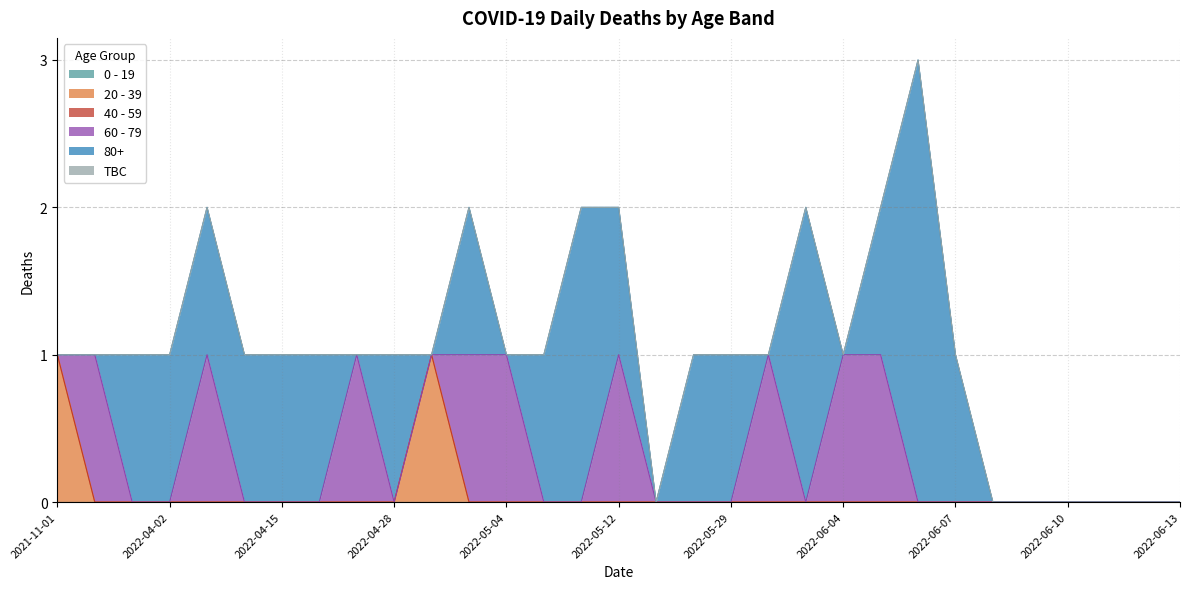

Reading right to left, transcribe all the data shown in this chart.

0 - 19: 2022-06-13=0	2022-06-12=0	2022-06-11=0	2022-06-10=0	2022-06-09=0	2022-06-08=0	2022-06-07=0	2022-06-06=0	2022-06-05=0	2022-06-04=0	2022-05-31=0	2022-05-30=0	2022-05-29=0	2022-05-20=0	2022-05-15=0	2022-05-12=0	2022-05-10=0	2022-05-05=0	2022-05-04=0	2022-05-03=0	2022-05-02=0	2022-04-28=0	2022-04-24=0	2022-04-19=0	2022-04-15=0	2022-04-13=0	2022-04-05=0	2022-04-02=0	2022-03-30=0	2022-01-02=0	2021-11-01=0
20 - 39: 2022-06-13=0	2022-06-12=0	2022-06-11=0	2022-06-10=0	2022-06-09=0	2022-06-08=0	2022-06-07=0	2022-06-06=0	2022-06-05=0	2022-06-04=0	2022-05-31=0	2022-05-30=0	2022-05-29=0	2022-05-20=0	2022-05-15=0	2022-05-12=0	2022-05-10=0	2022-05-05=0	2022-05-04=0	2022-05-03=0	2022-05-02=1	2022-04-28=0	2022-04-24=0	2022-04-19=0	2022-04-15=0	2022-04-13=0	2022-04-05=0	2022-04-02=0	2022-03-30=0	2022-01-02=0	2021-11-01=1
40 - 59: 2022-06-13=0	2022-06-12=0	2022-06-11=0	2022-06-10=0	2022-06-09=0	2022-06-08=0	2022-06-07=0	2022-06-06=0	2022-06-05=0	2022-06-04=0	2022-05-31=0	2022-05-30=0	2022-05-29=0	2022-05-20=0	2022-05-15=0	2022-05-12=0	2022-05-10=0	2022-05-05=0	2022-05-04=0	2022-05-03=0	2022-05-02=0	2022-04-28=0	2022-04-24=0	2022-04-19=0	2022-04-15=0	2022-04-13=0	2022-04-05=0	2022-04-02=0	2022-03-30=0	2022-01-02=0	2021-11-01=0
60 - 79: 2022-06-13=0	2022-06-12=0	2022-06-11=0	2022-06-10=0	2022-06-09=0	2022-06-08=0	2022-06-07=0	2022-06-06=0	2022-06-05=1	2022-06-04=1	2022-05-31=0	2022-05-30=1	2022-05-29=0	2022-05-20=0	2022-05-15=0	2022-05-12=1	2022-05-10=0	2022-05-05=0	2022-05-04=1	2022-05-03=1	2022-05-02=0	2022-04-28=0	2022-04-24=1	2022-04-19=0	2022-04-15=0	2022-04-13=0	2022-04-05=1	2022-04-02=0	2022-03-30=0	2022-01-02=1	2021-11-01=0
80+: 2022-06-13=0	2022-06-12=0	2022-06-11=0	2022-06-10=0	2022-06-09=0	2022-06-08=0	2022-06-07=1	2022-06-06=3	2022-06-05=1	2022-06-04=0	2022-05-31=2	2022-05-30=0	2022-05-29=1	2022-05-20=1	2022-05-15=0	2022-05-12=1	2022-05-10=2	2022-05-05=1	2022-05-04=0	2022-05-03=1	2022-05-02=0	2022-04-28=1	2022-04-24=0	2022-04-19=1	2022-04-15=1	2022-04-13=1	2022-04-05=1	2022-04-02=1	2022-03-30=1	2022-01-02=0	2021-11-01=0
TBC: 2022-06-13=0	2022-06-12=0	2022-06-11=0	2022-06-10=0	2022-06-09=0	2022-06-08=0	2022-06-07=0	2022-06-06=0	2022-06-05=0	2022-06-04=0	2022-05-31=0	2022-05-30=0	2022-05-29=0	2022-05-20=0	2022-05-15=0	2022-05-12=0	2022-05-10=0	2022-05-05=0	2022-05-04=0	2022-05-03=0	2022-05-02=0	2022-04-28=0	2022-04-24=0	2022-04-19=0	2022-04-15=0	2022-04-13=0	2022-04-05=0	2022-04-02=0	2022-03-30=0	2022-01-02=0	2021-11-01=0